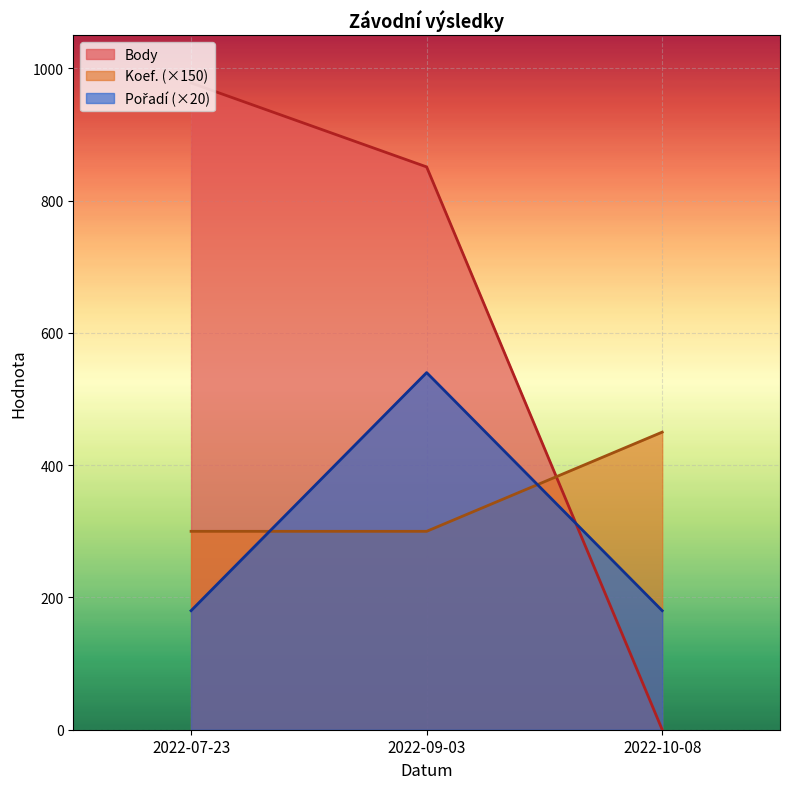

What is the label of the 1st point from the right?

2022-10-08